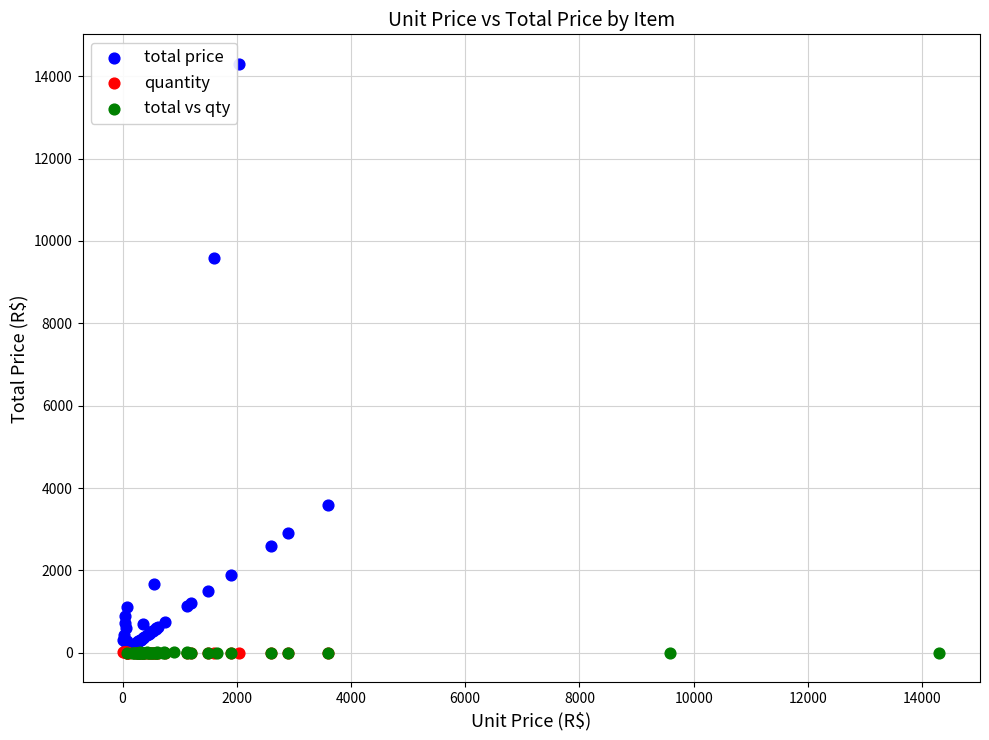

What are all the series names shown in the legend?

total price, quantity, total vs qty